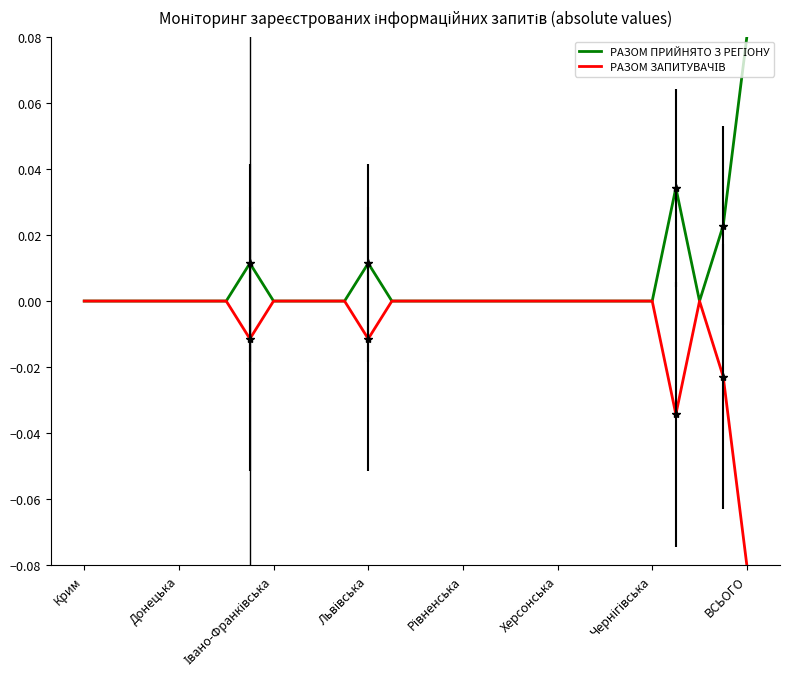

Which series has the largest range (max minus min)?

РАЗОМ ПРИЙНЯТО З РЕГІОНУ